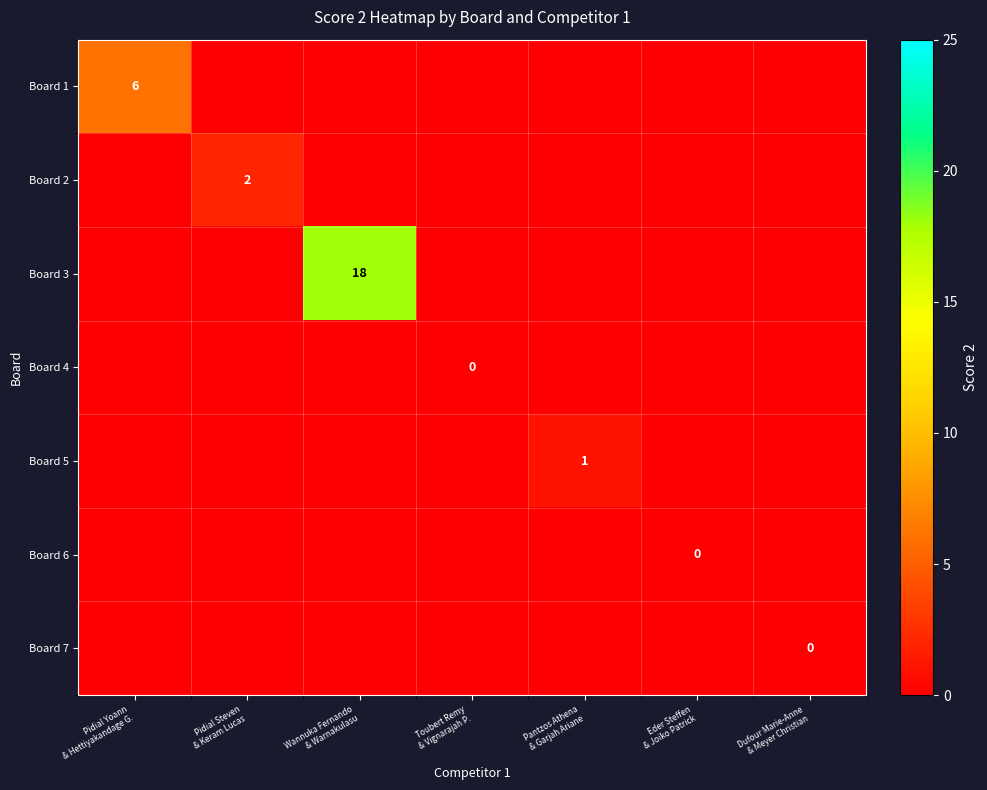

What is the sum of all Board 1 values?

6